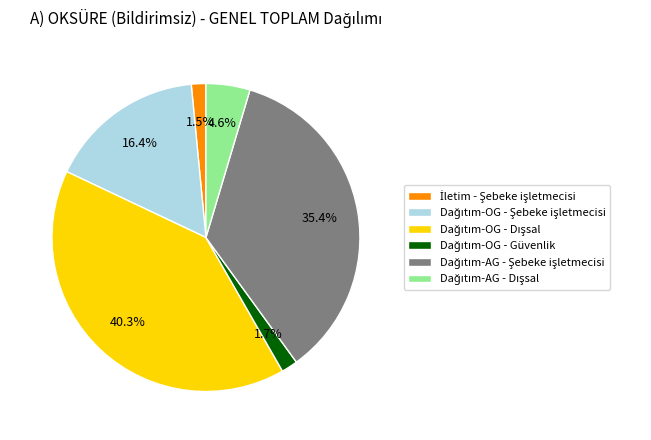

Is there any slice that represents more than half of the pie?

No